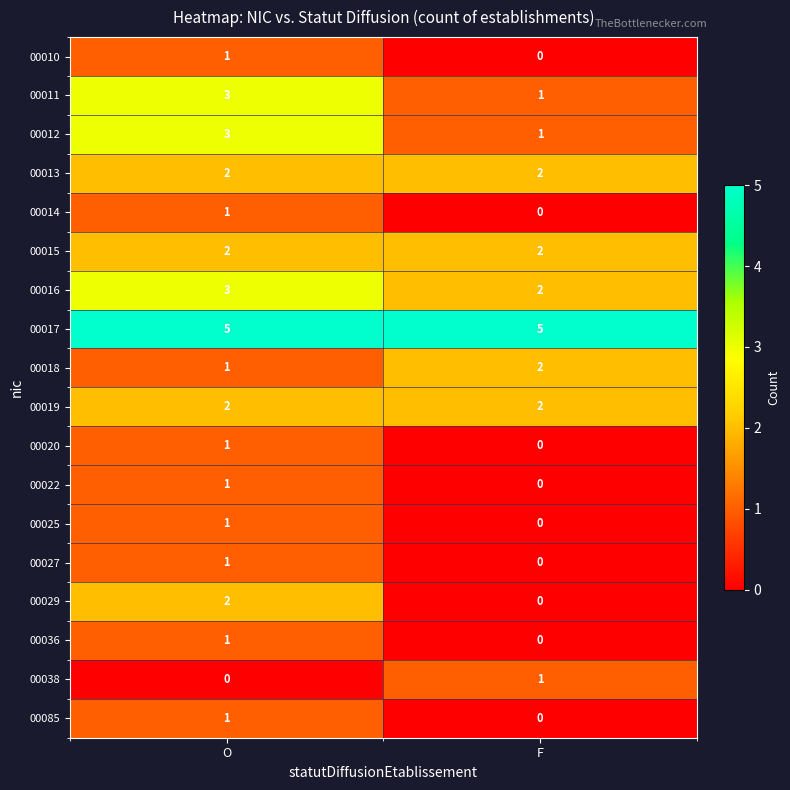

True or false: 00085 has a value of 0 at F.

True